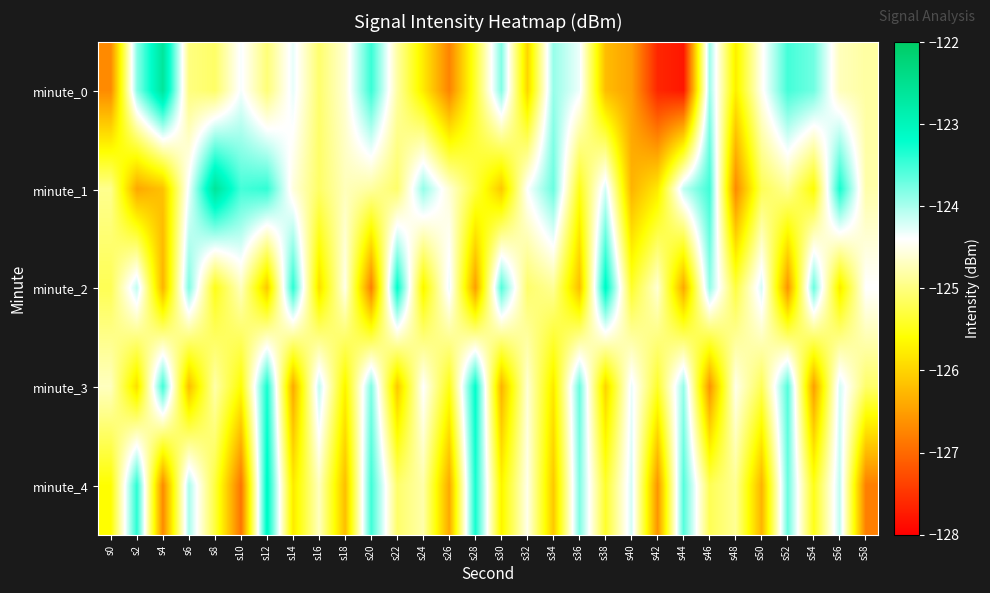

Rank the series by their maximum value, from highest to lowest.

minute_1, minute_0, minute_2, minute_4, minute_3